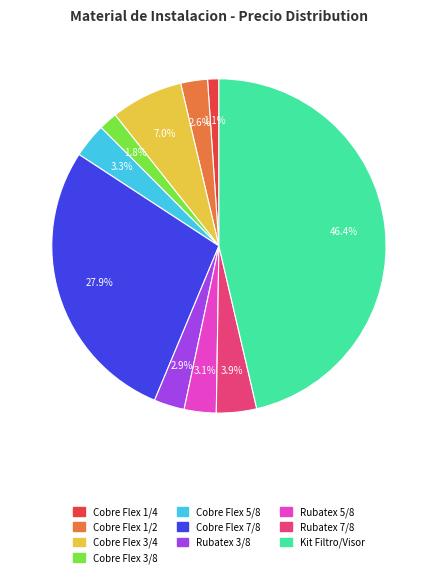

Does any single category account for the majority?

No